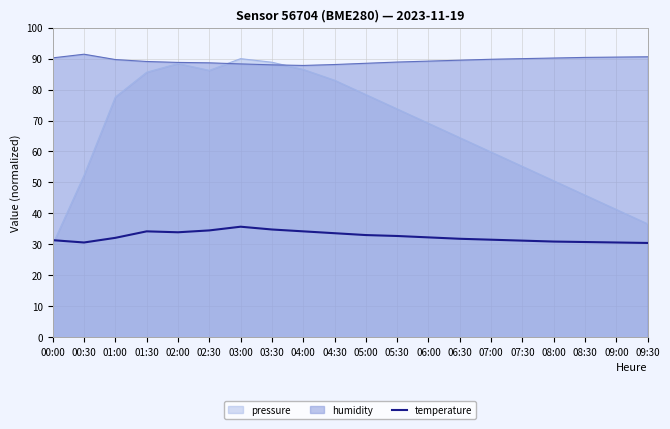

At 05:30, list the series in order from largest to smallest.

humidity, pressure, temperature